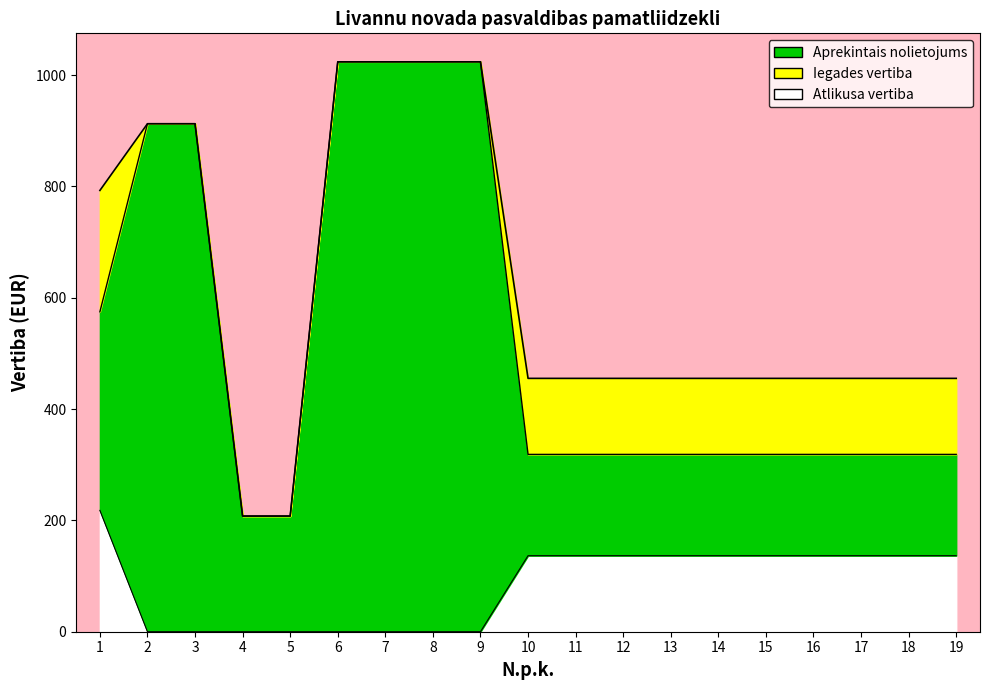

What is the sum of all Iegades vertiba values?

11678.6